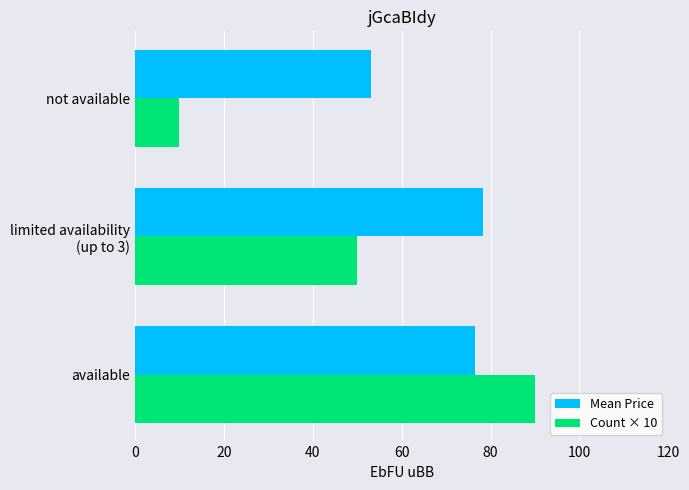

At which label does Mean Price reach its minimum?

not available